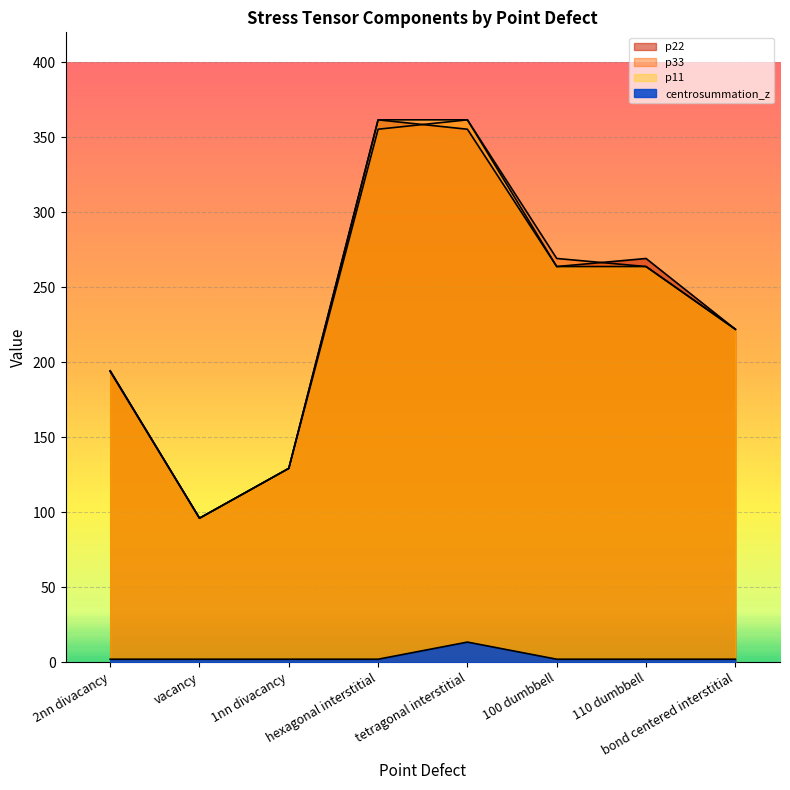

True or false: p33 and p11 cross at least once.

False